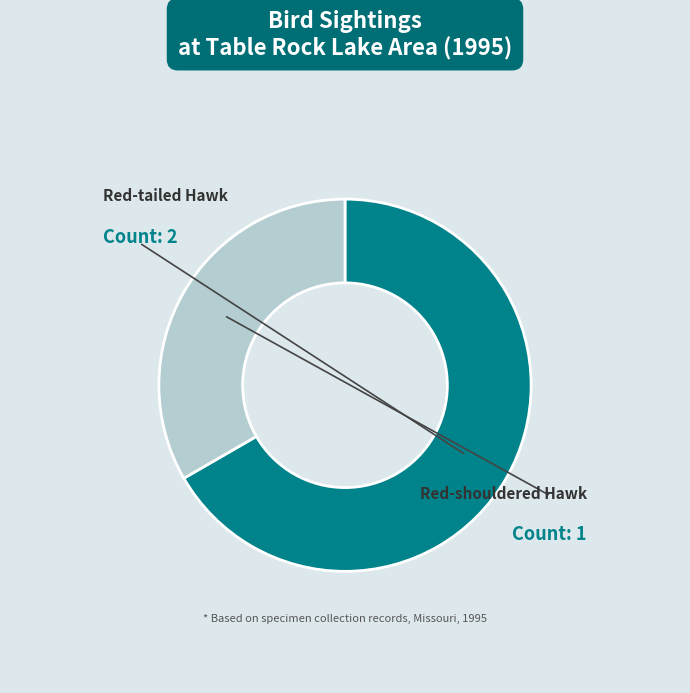

Which has a higher value, Red-shouldered Hawk or Red-tailed Hawk?

Red-tailed Hawk